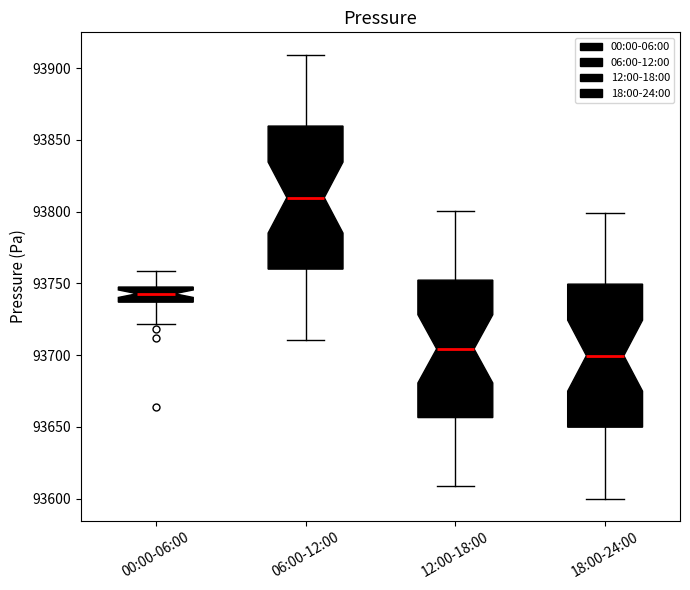

Where does the median line of the box for 12:00-18:00 sit on the y-axis? The values are not printed on the chart, so give them approximately, as read against the axis.

93705